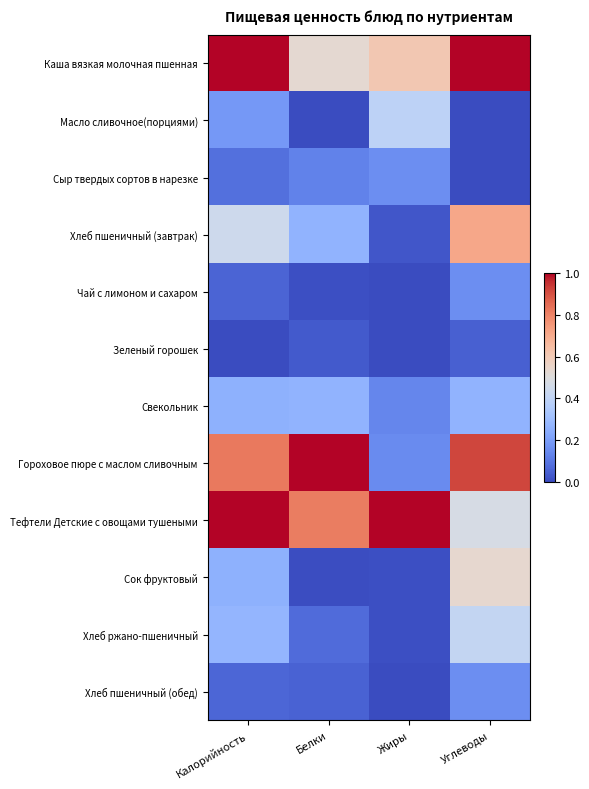

Reading left to right, extract all data points from this chart.

Каша вязкая молочная пшенная: Калорийность=1.0	Белки=0.5	Жиры=0.6	Углеводы=1.0
Масло сливочное(порциями): Калорийность=0.2	Белки=0.0	Жиры=0.4	Углеводы=0.0
Сыр твердых сортов в нарезке: Калорийность=0.1	Белки=0.1	Жиры=0.2	Углеводы=0.0
Хлеб пшеничный (завтрак): Калорийность=0.4	Белки=0.3	Жиры=0.0	Углеводы=0.7
Чай с лимоном и сахаром: Калорийность=0.1	Белки=0.0	Жиры=0.0	Углеводы=0.2
Зеленый горошек: Калорийность=0.0	Белки=0.0	Жиры=0.0	Углеводы=0.0
Свекольник: Калорийность=0.3	Белки=0.3	Жиры=0.1	Углеводы=0.3
Гороховое пюре с маслом сливочным: Калорийность=0.8	Белки=1.0	Жиры=0.2	Углеводы=0.9
Тефтели Детские с овощами тушеными: Калорийность=1.0	Белки=0.8	Жиры=1.0	Углеводы=0.5
Сок фруктовый: Калорийность=0.3	Белки=0.0	Жиры=0.0	Углеводы=0.5
Хлеб ржано-пшеничный: Калорийность=0.3	Белки=0.1	Жиры=0.0	Углеводы=0.4
Хлеб пшеничный (обед): Калорийность=0.1	Белки=0.1	Жиры=0.0	Углеводы=0.2